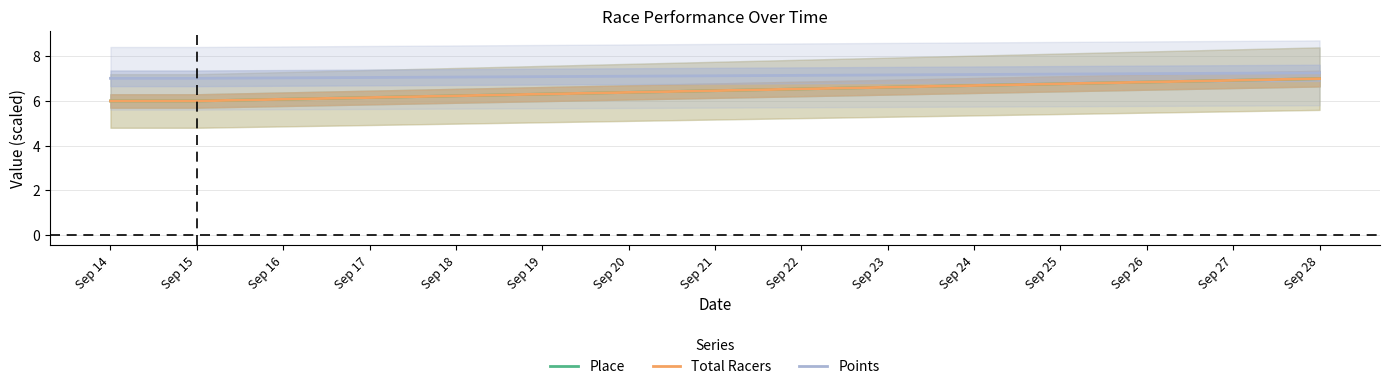

How many values in the Total Racers series exceed 6?

1